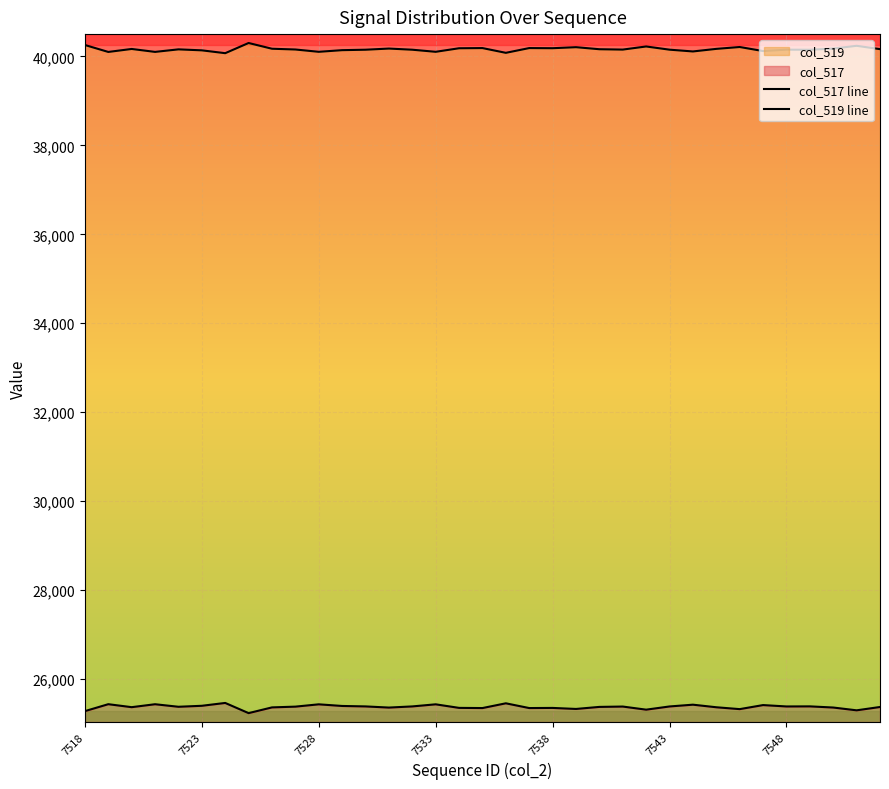

Does the chart display data point markers on the line(s)?

No